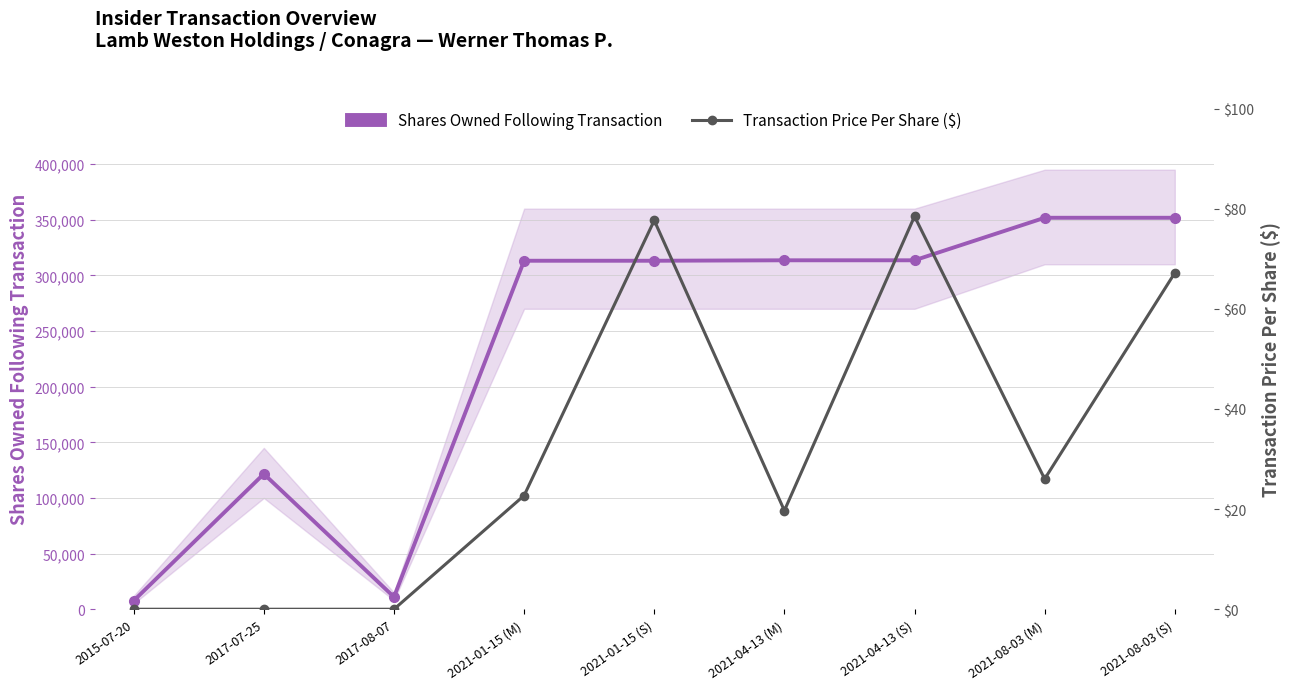

What position from the right is 2021-01-15 (S)?

5